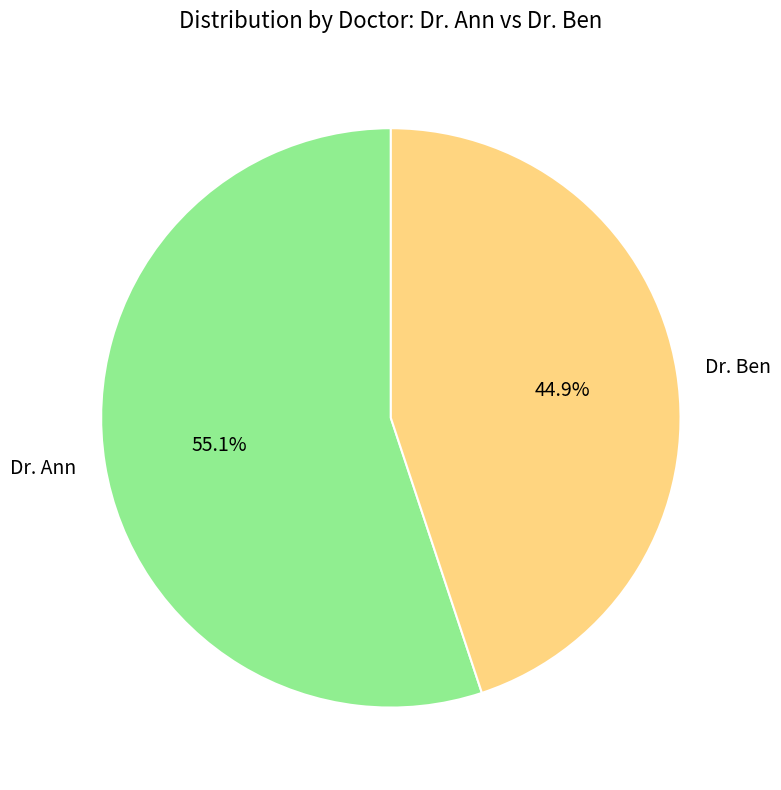

Is there any slice that represents more than half of the pie?

Yes